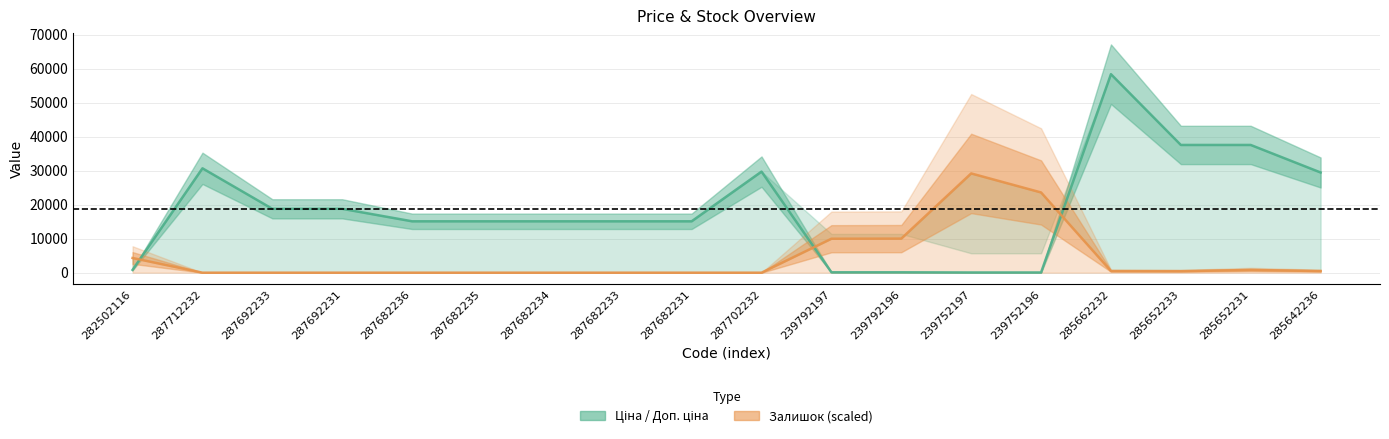

Rank the series by their average value, from highest to lowest.

Ціна, Залишок (centre)